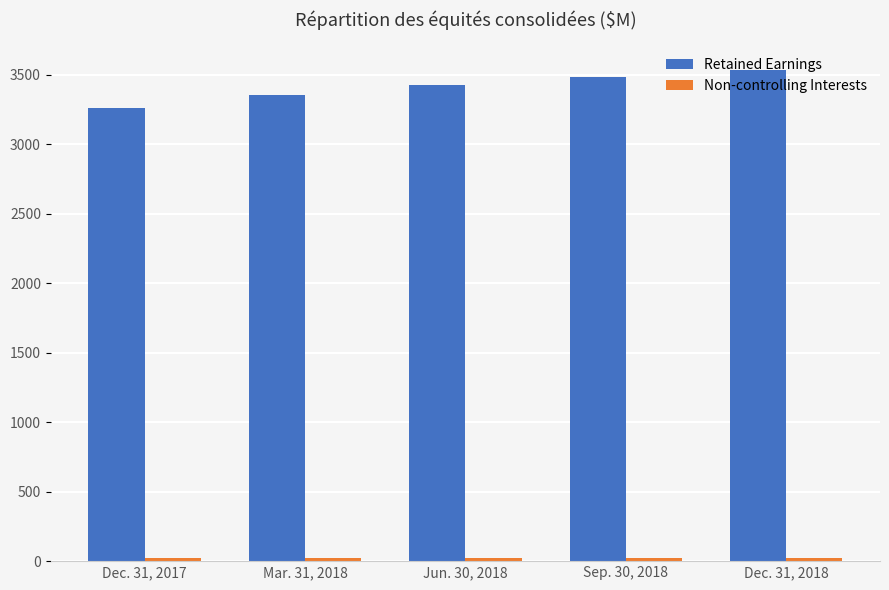

What is the difference between the maximum and minimum values in the Retained Earnings series?

277